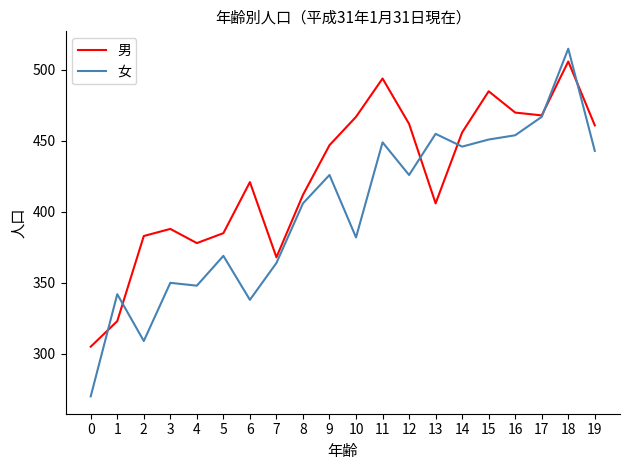

What are all the series names shown in the legend?

男, 女